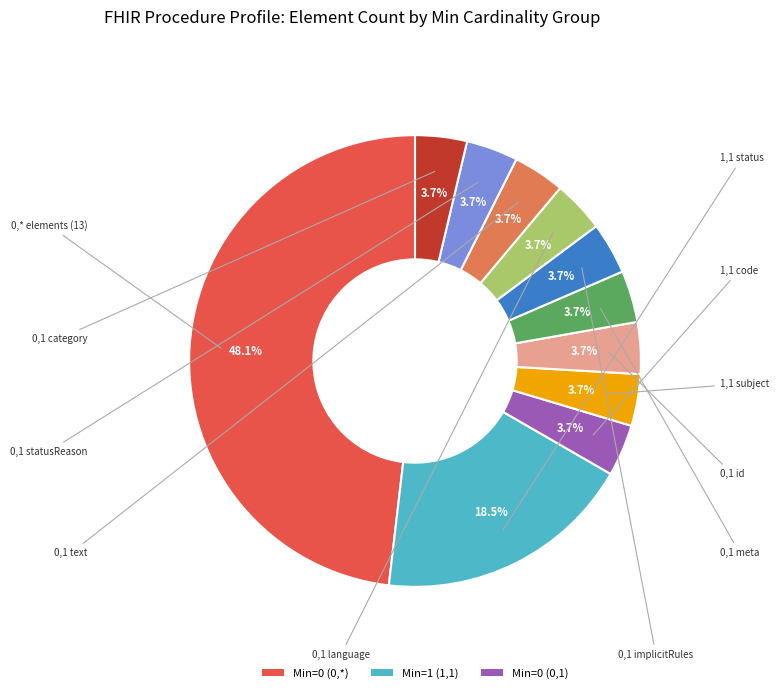

How many segments does this pie chart have?

11